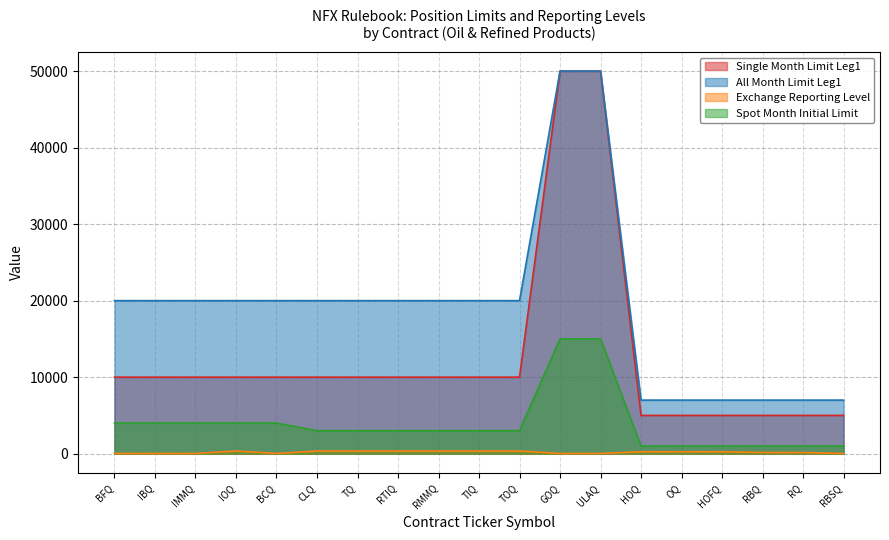

List the series in order of their peak value, highest first.

Single Month Limit Leg1, All Month Limit Leg1, Spot Month Initial Limit, Exchange Reporting Level